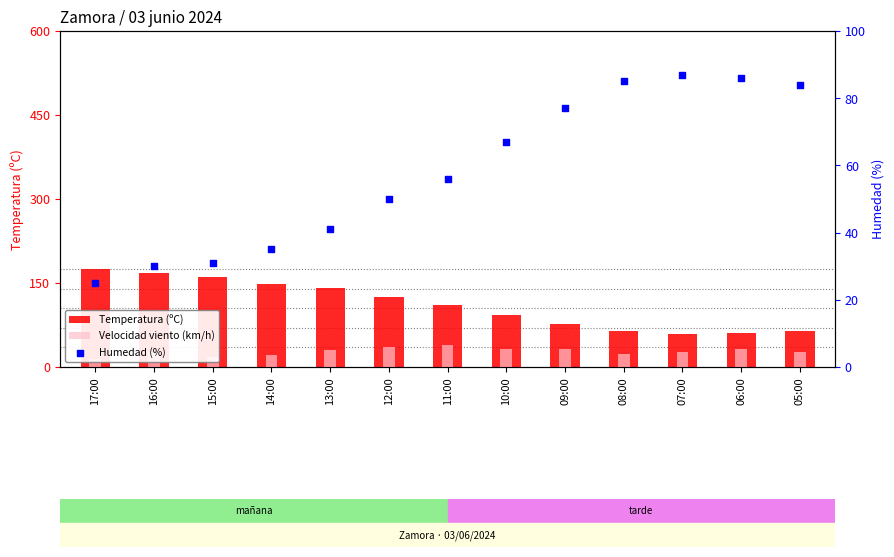

What is the total value across all series at 12:00?

76.7